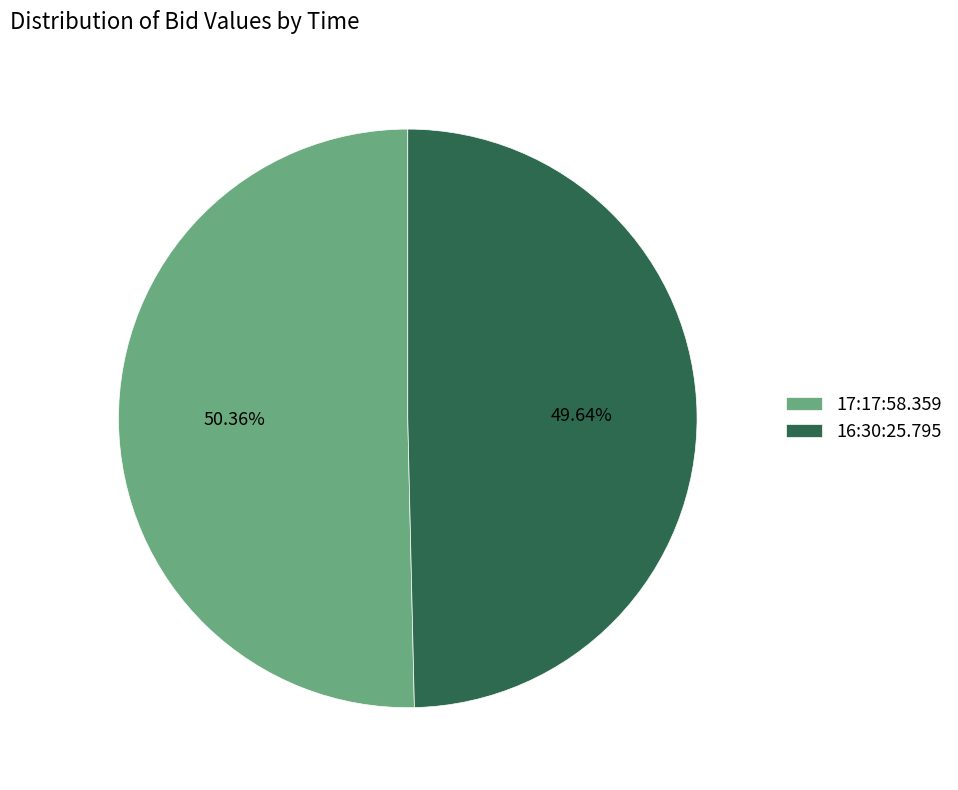

To the nearest percent, what portion does 16:30:25.795 represent?

50%